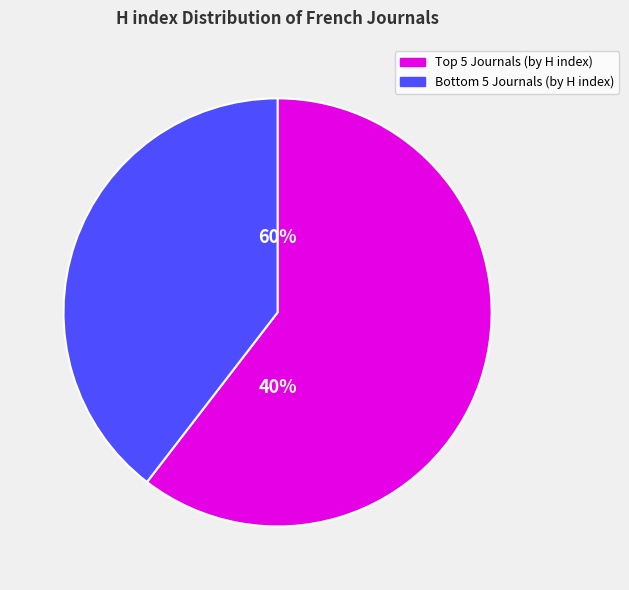

Does Archives de Sciences Sociales des Religions account for over 50% of the chart?

No